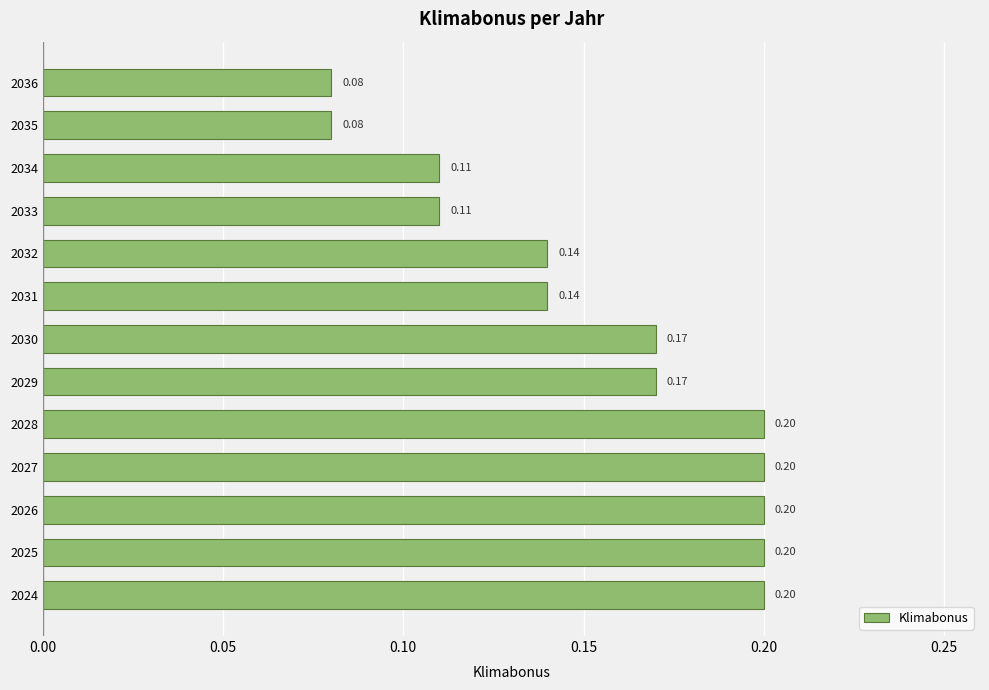

What is the sum of all values?

2.0